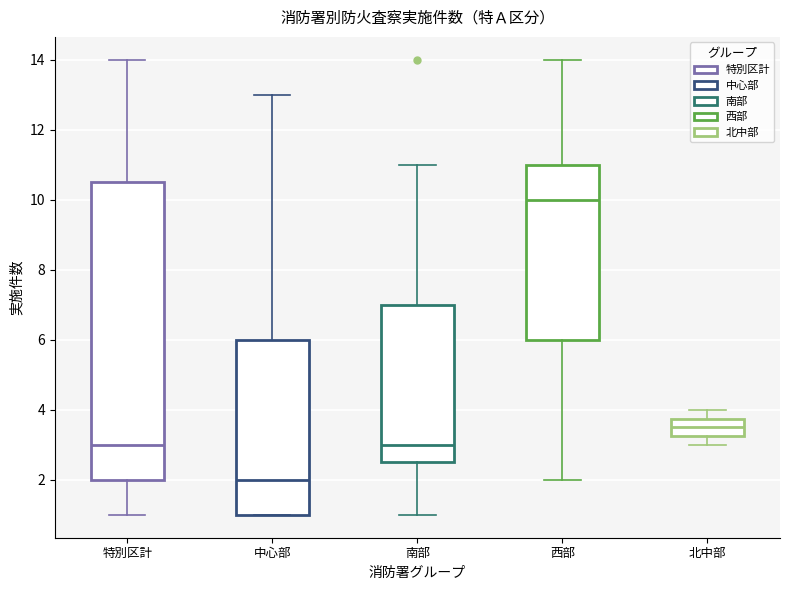

Where is the upper edge of the box for 特別区計 on the y-axis? The values are not printed on the chart, so give them approximately, as read against the axis.

10.6